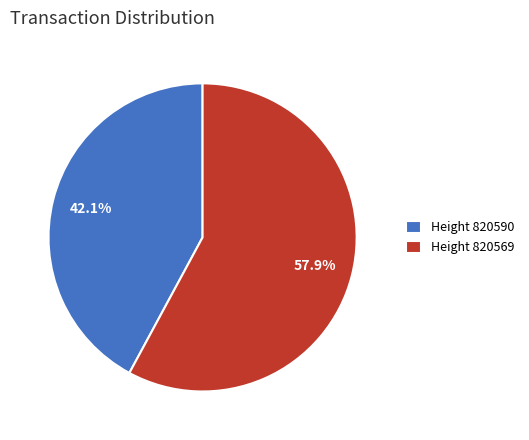

Which category accounts for the majority?

Height 820569